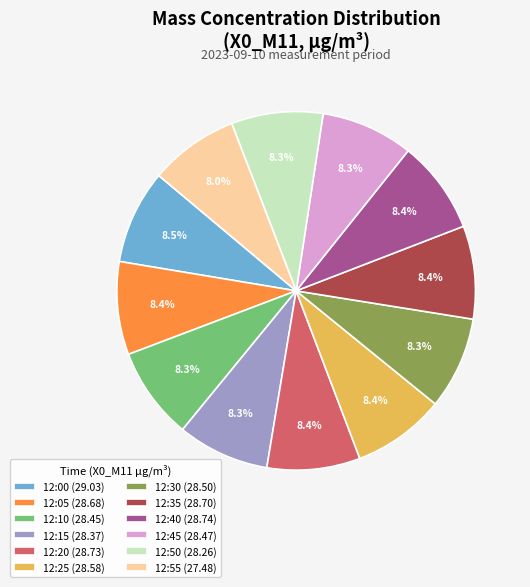

To the nearest percent, what portion does 12:45 represent?

8%